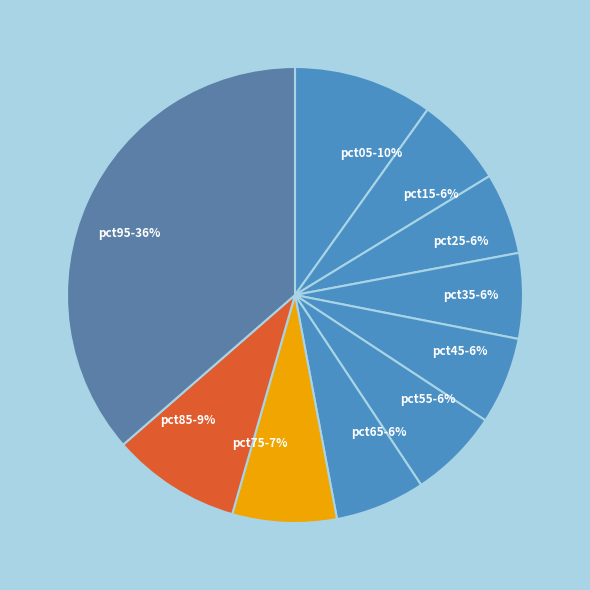

Does pct15-6% represent more than half of the total?

No